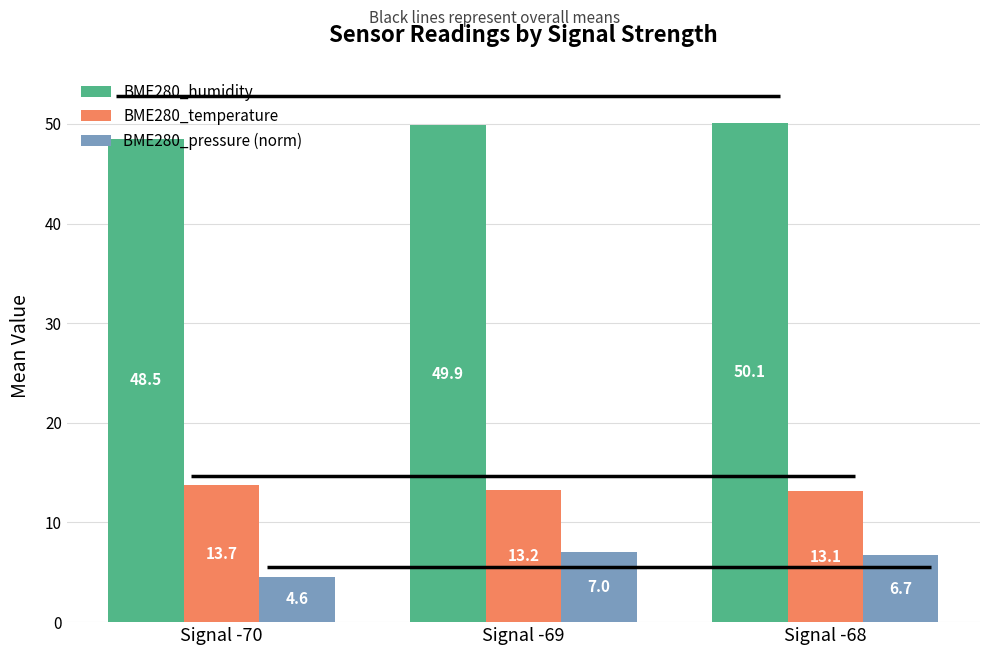

True or false: BME280_temperature has a value of 13.7 at Signal -70.

True